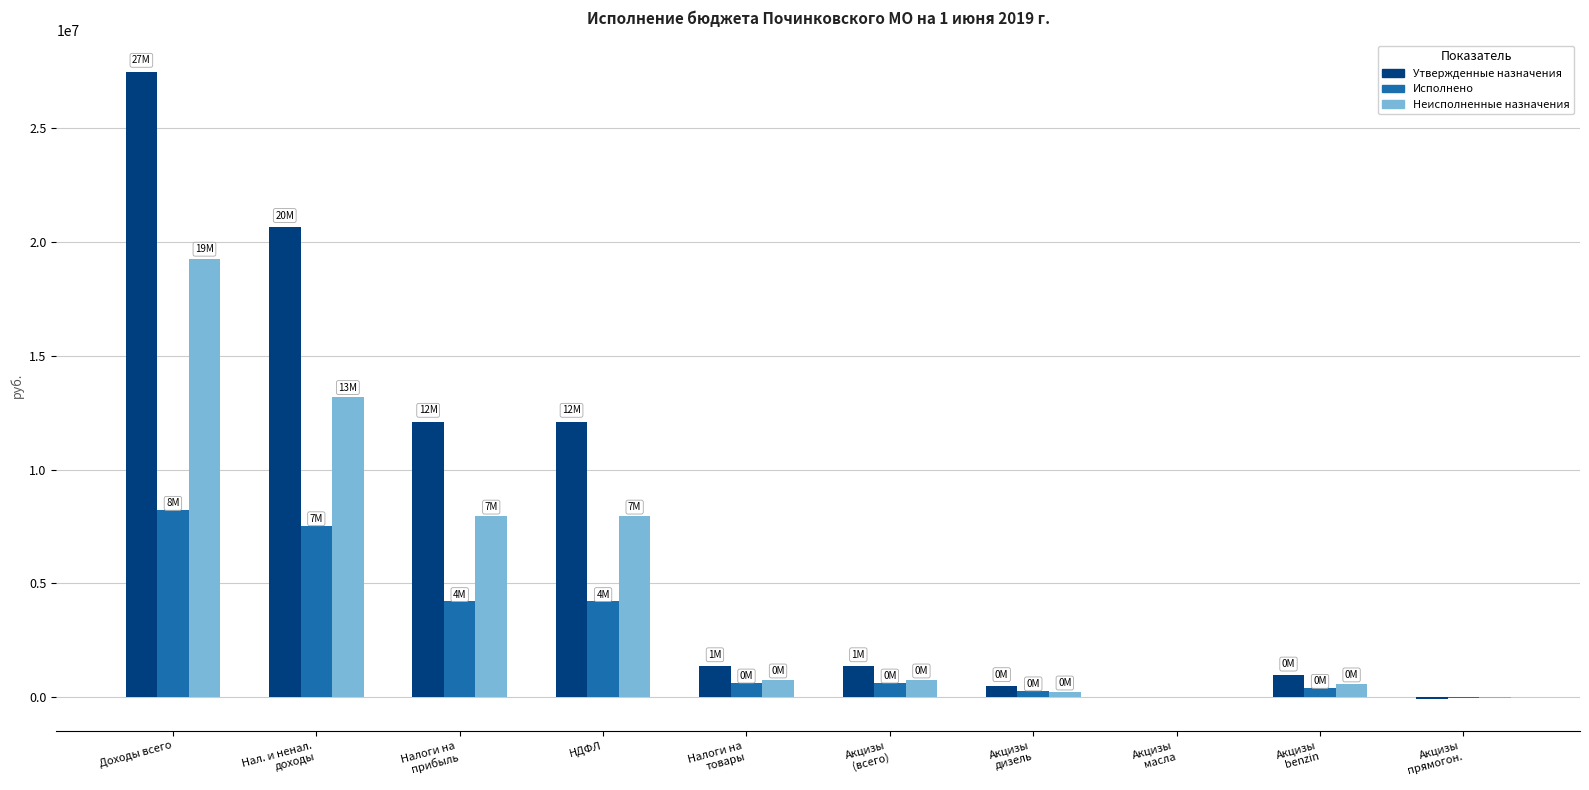

What is the approximate value of Неисполненные назначения at НДФЛ?

7937486.5